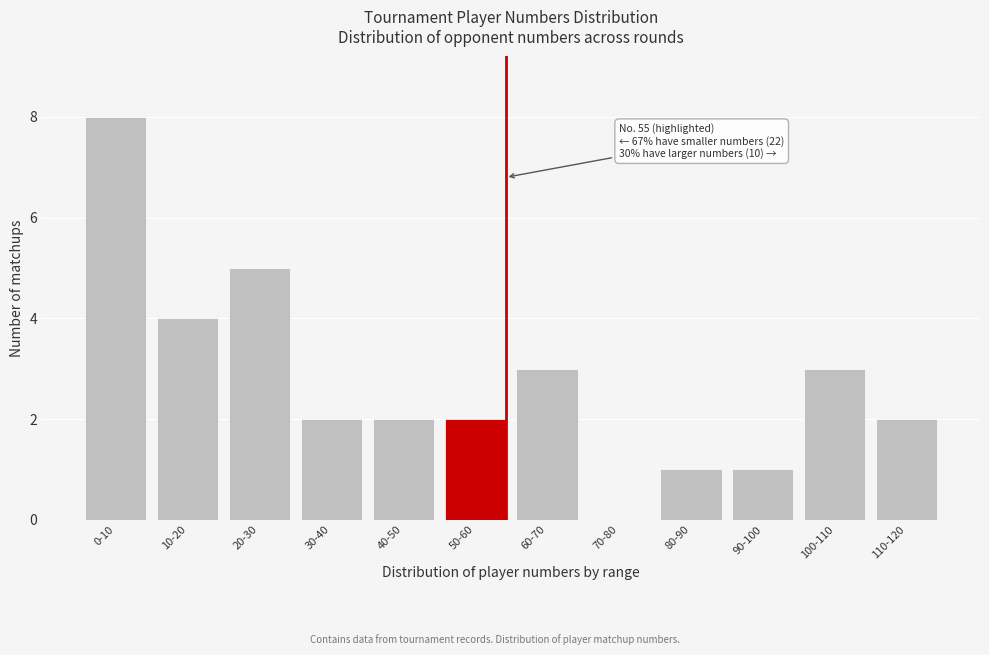

Reading left to right, transcribe all the data shown in this chart.

0-10=8	10-20=4	20-30=5	30-40=2	40-50=2	50-60=2	60-70=3	70-80=0	80-90=1	90-100=1	100-110=3	110-120=2